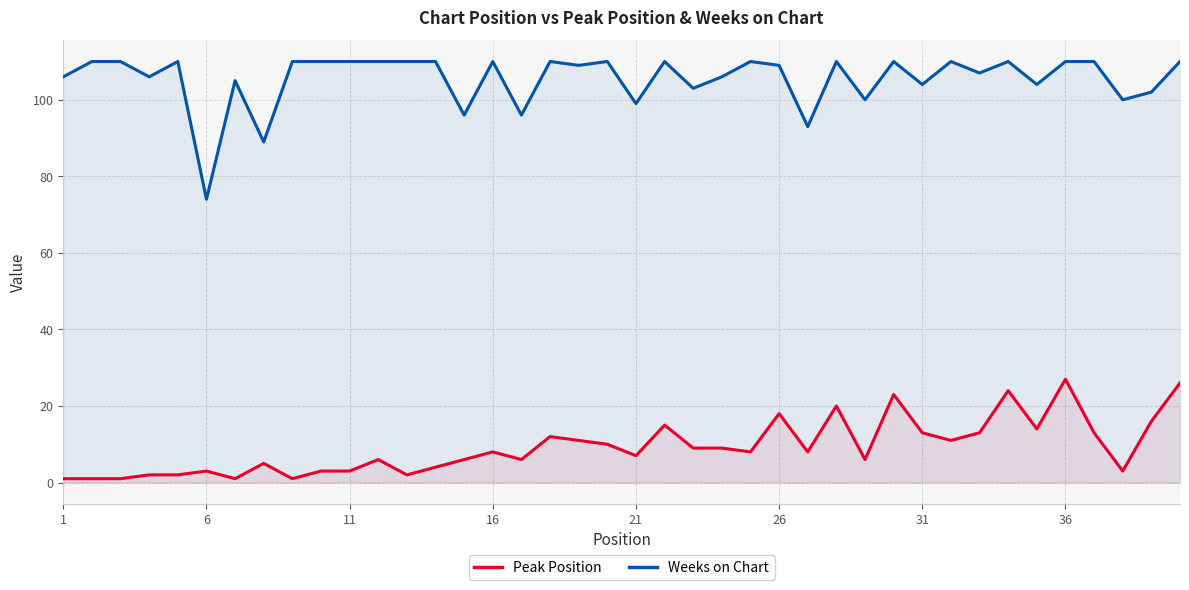

Between 11 and 21, which series saw the biggest shift?

Weeks on Chart